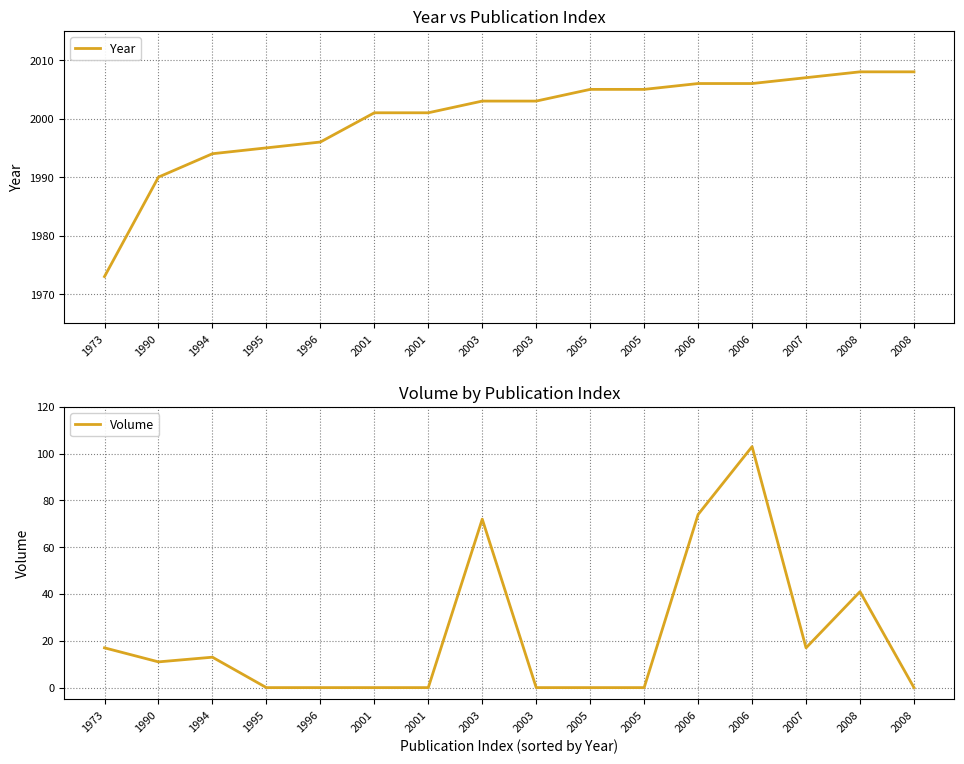

Where is the first local maximum for Volume?

1994